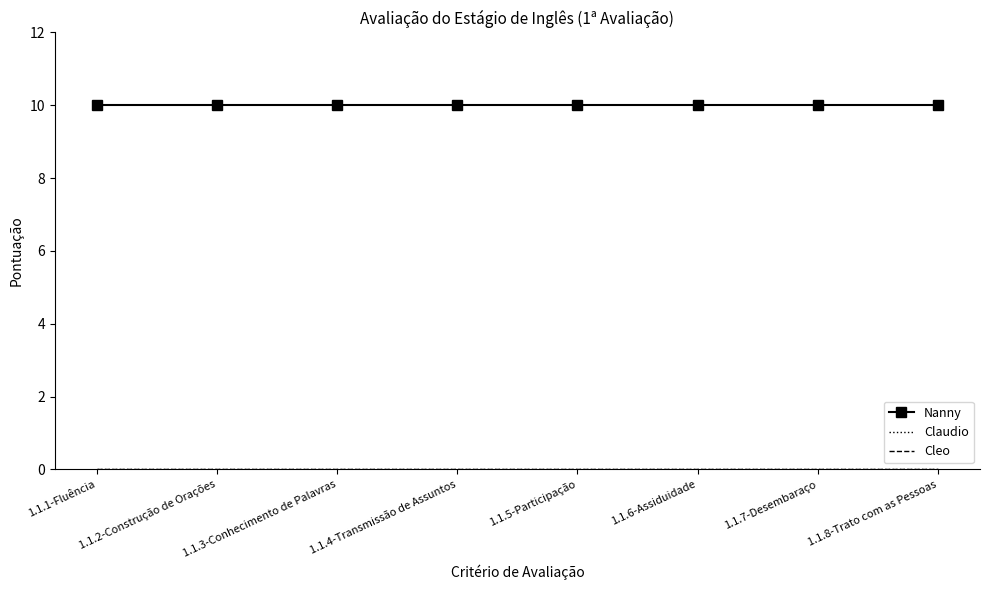

True or false: Cleo and Nanny intersect in this chart.

False